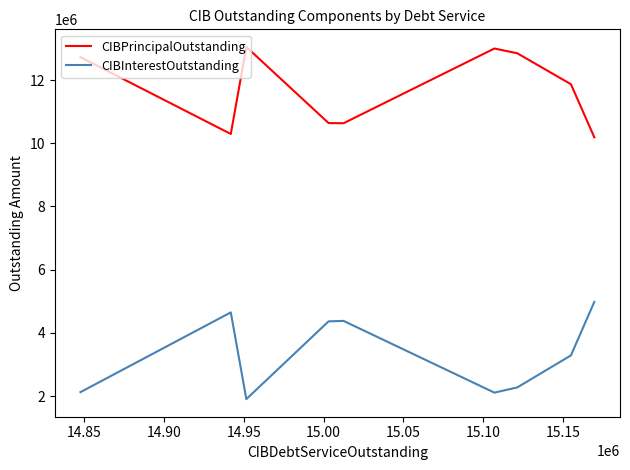

Does the chart have visible grid lines?

No